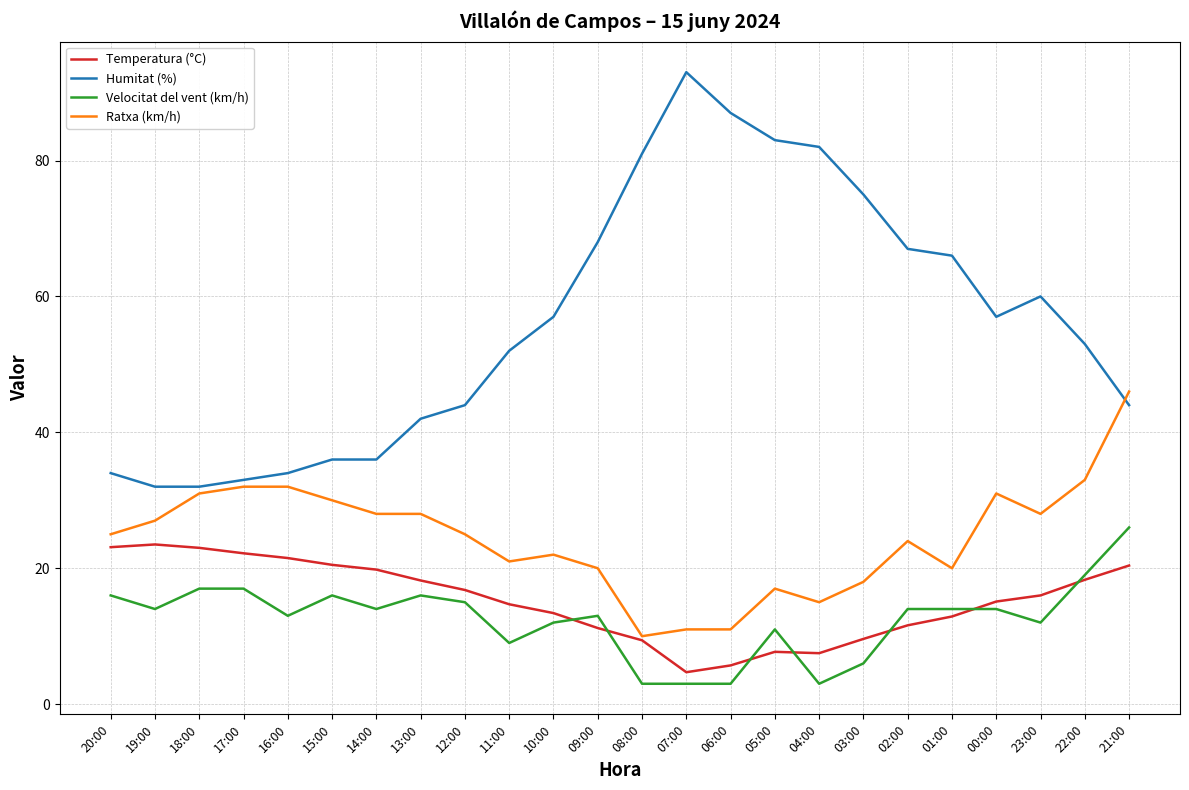

True or false: Ratxa (km/h) and Humitat (%) intersect in this chart.

True